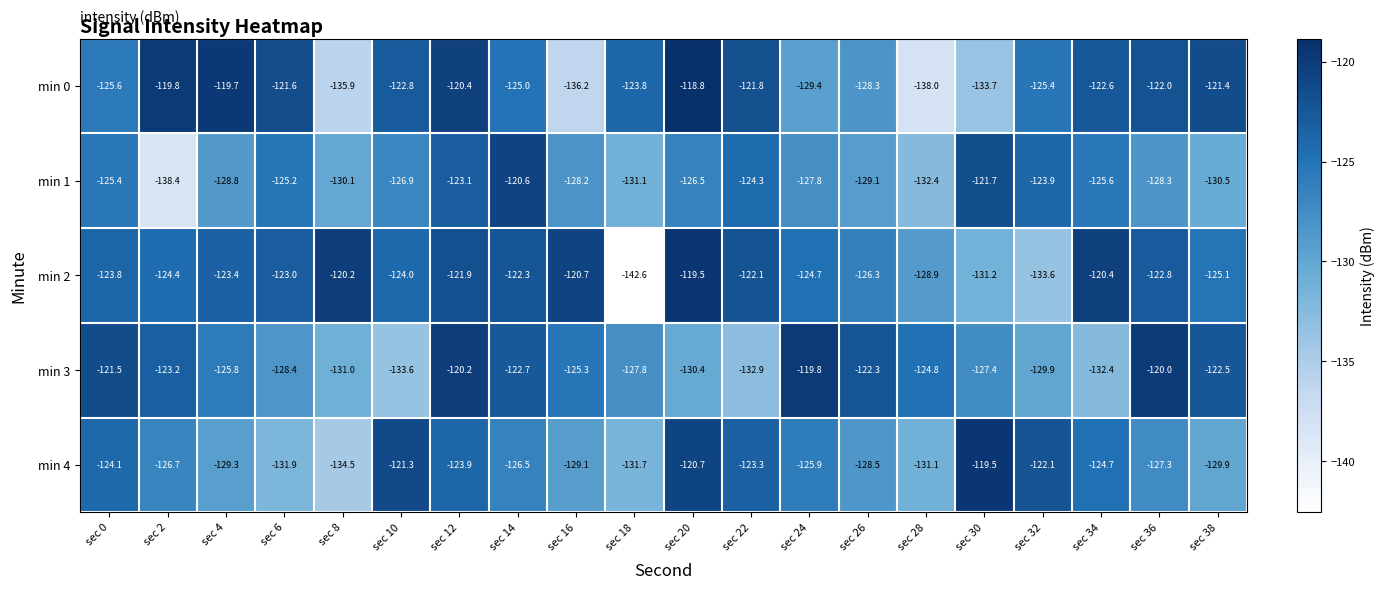

Rank the series at sec 10 from lowest to highest value.

min 3, min 1, min 2, min 0, min 4